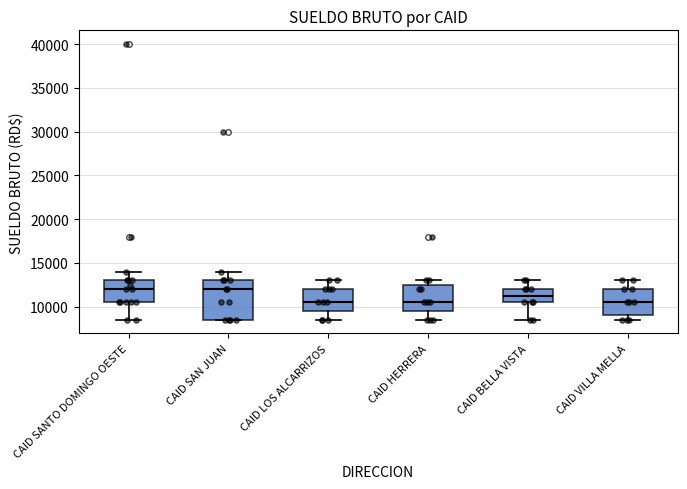

Which box is the tallest, from its lower edge to its upper edge?

CAID SAN JUAN